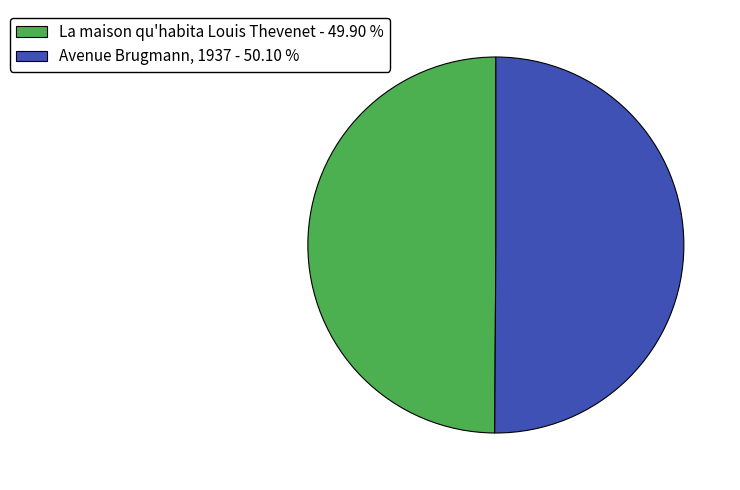

Approximately how many times larger is the value at La maison qu'habita Louis Thevenet compared to Avenue Brugmann, 1937?

1.0